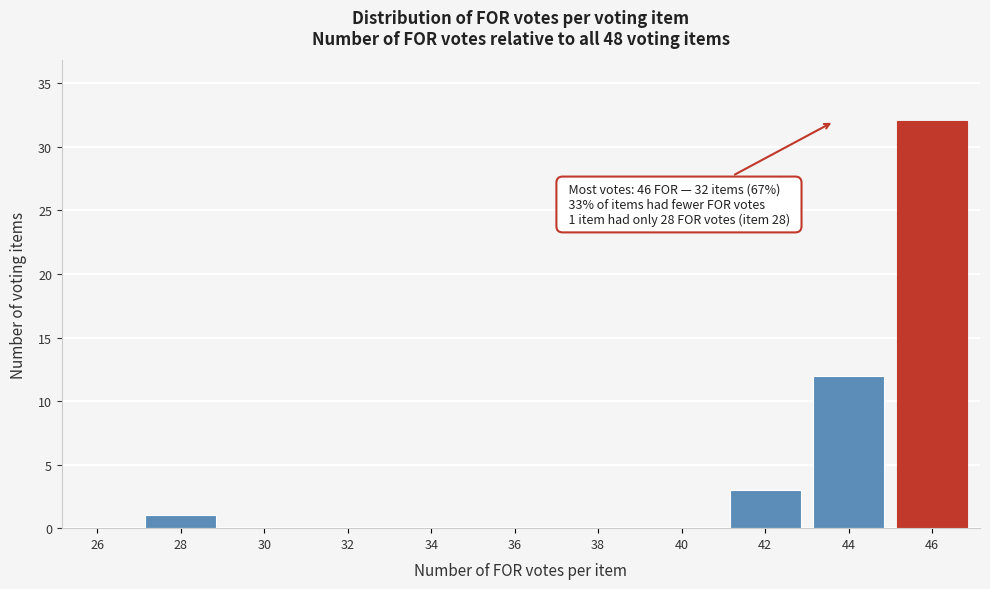

Reading left to right, extract all data points from this chart.

26=0	28=1	30=0	32=0	34=0	36=0	38=0	40=0	42=3	44=12	46=32